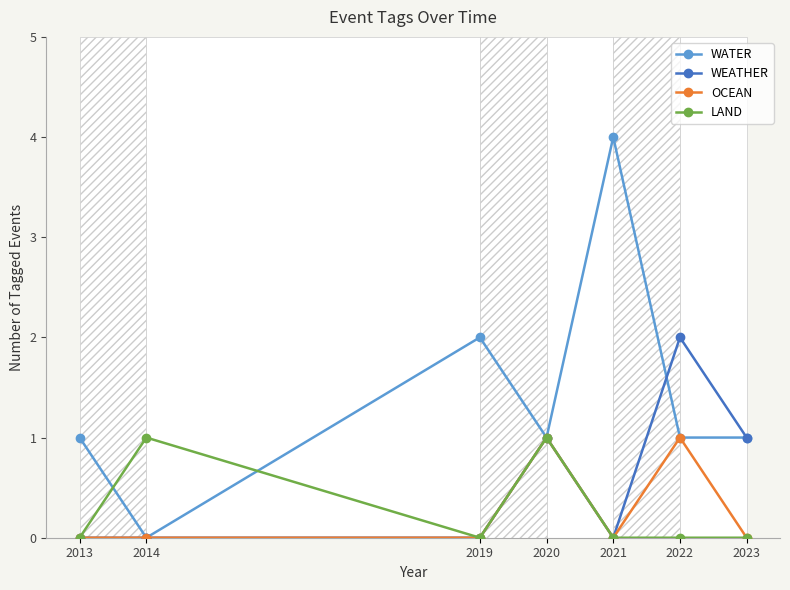

Which label corresponds to the largest value in the chart?

2021